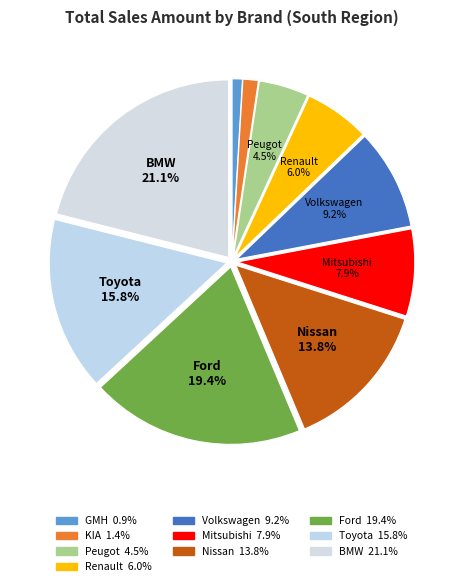

Combined, what portion of the pie is BMW and GMH?

22.0%